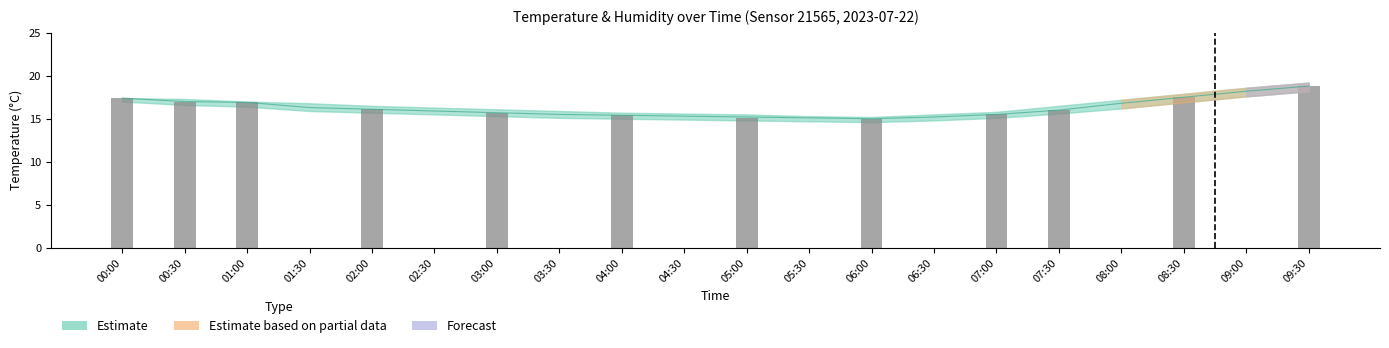

Reading right to left, what are all the values shown in this chart?

18.8	0.0	17.5	0.0	16.0	15.5	0.0	15.0	0.0	15.1	0.0	15.4	0.0	15.7	0.0	16.1	0.0	16.9	17.0	17.4